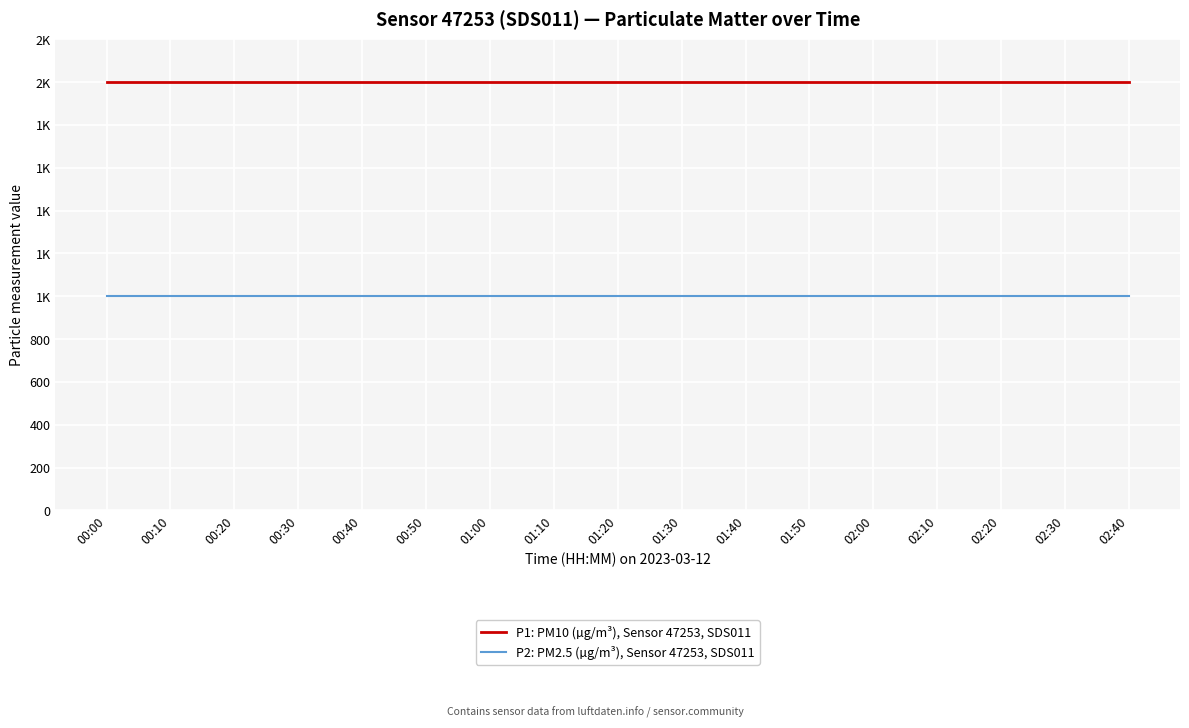

Is this an area chart (filled region under the line)?

No